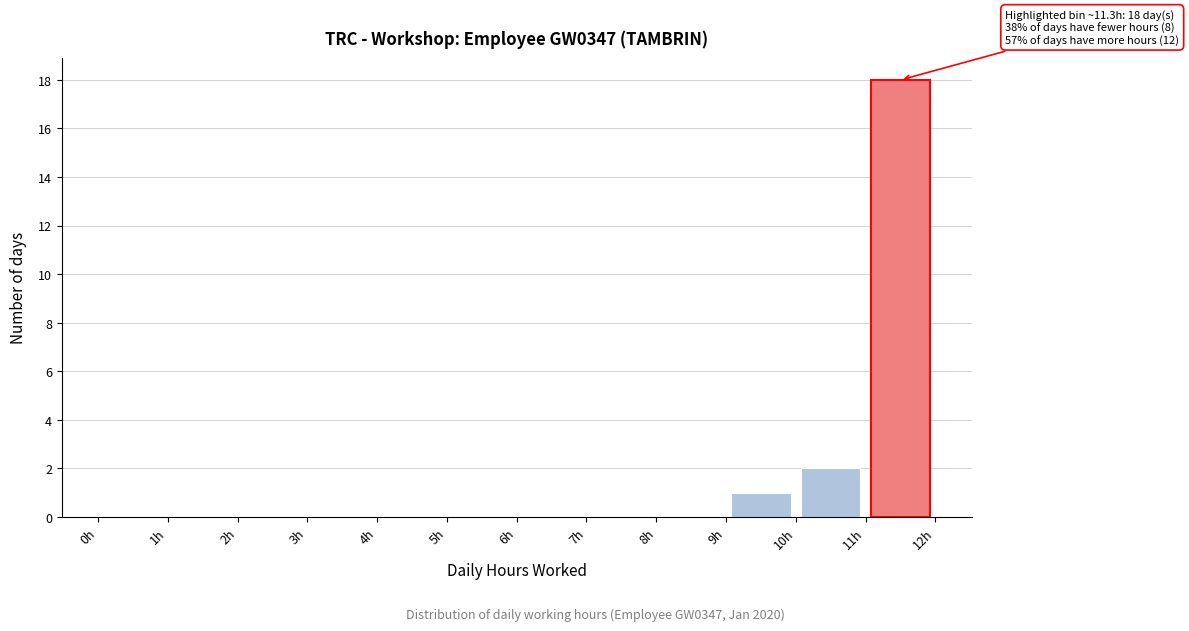

Over which range of the x-axis is the bar tallest?

11 to 12